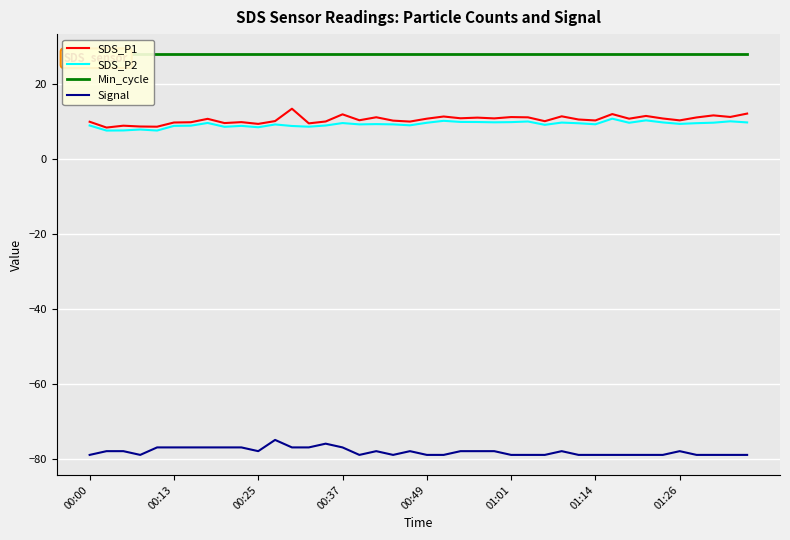

What is the highest value of the SDS_P2 series?

10.8